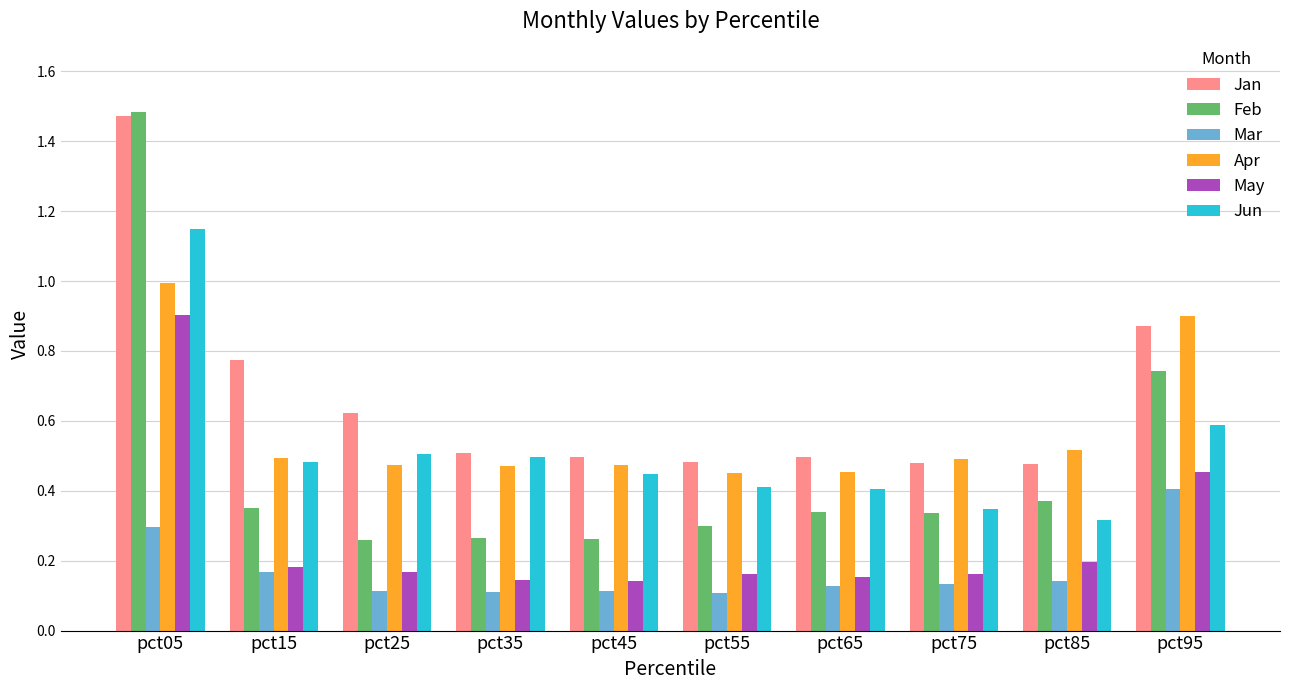

What is the sum of all Feb values?

4.7